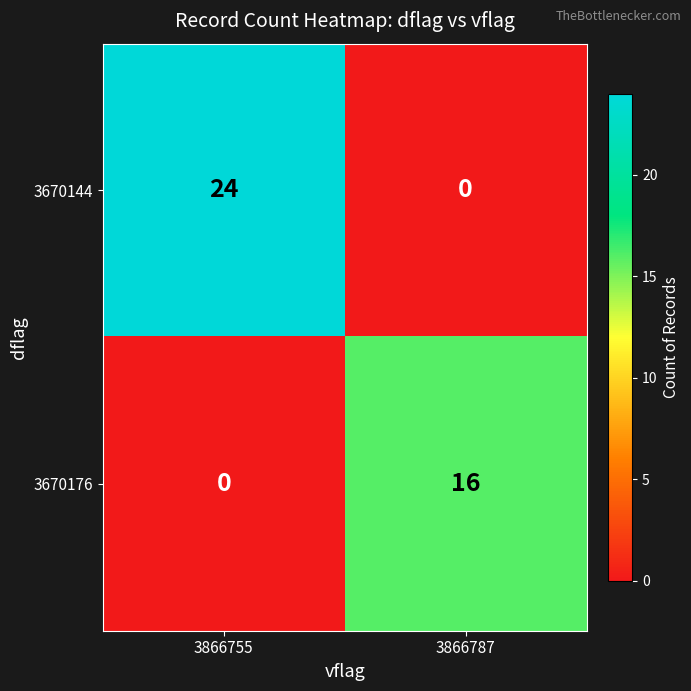

At how many categories does at least one series exceed 20?

1